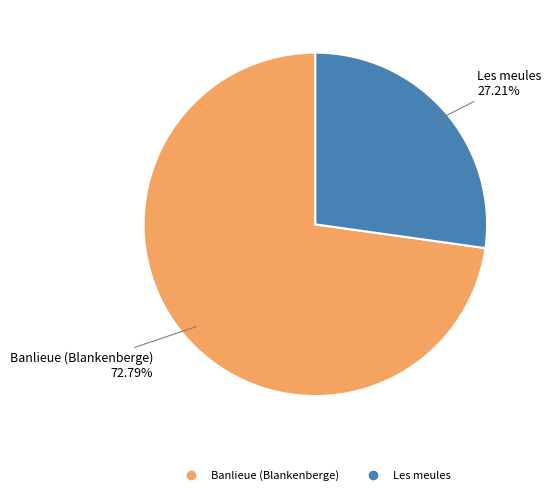

Combined, what portion of the pie is Les meules and Banlieue (Blankenberge)?

100.0%